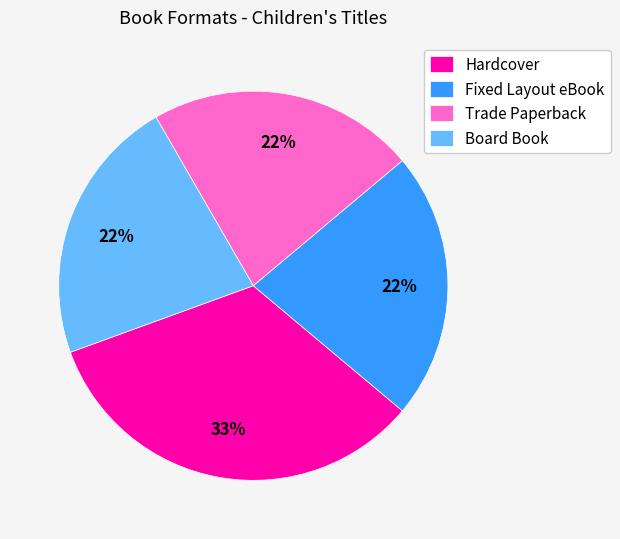

The Hardcover slice represents 19% of the pie. True or false?

False